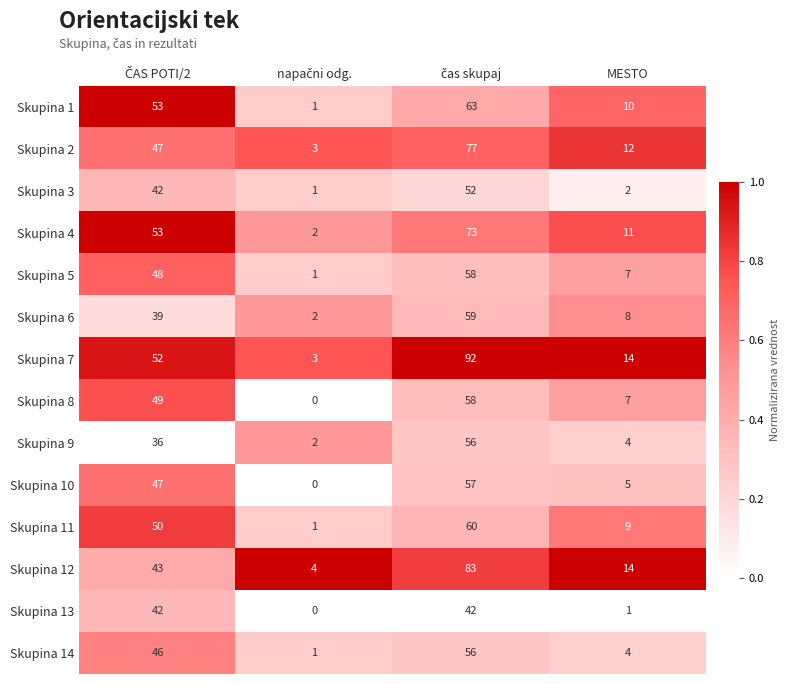

What value does the Skupina 9 series have at MESTO?

4